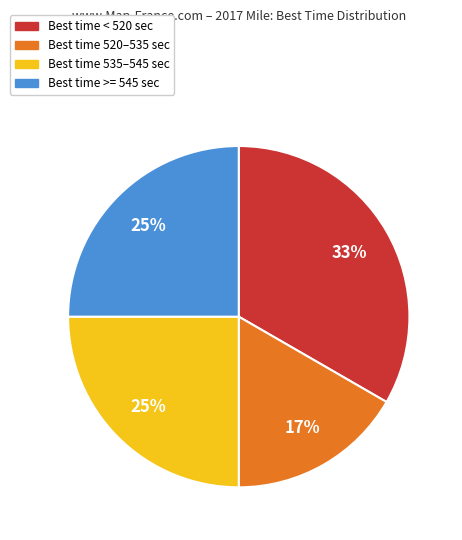

Is there a majority slice in this chart?

No